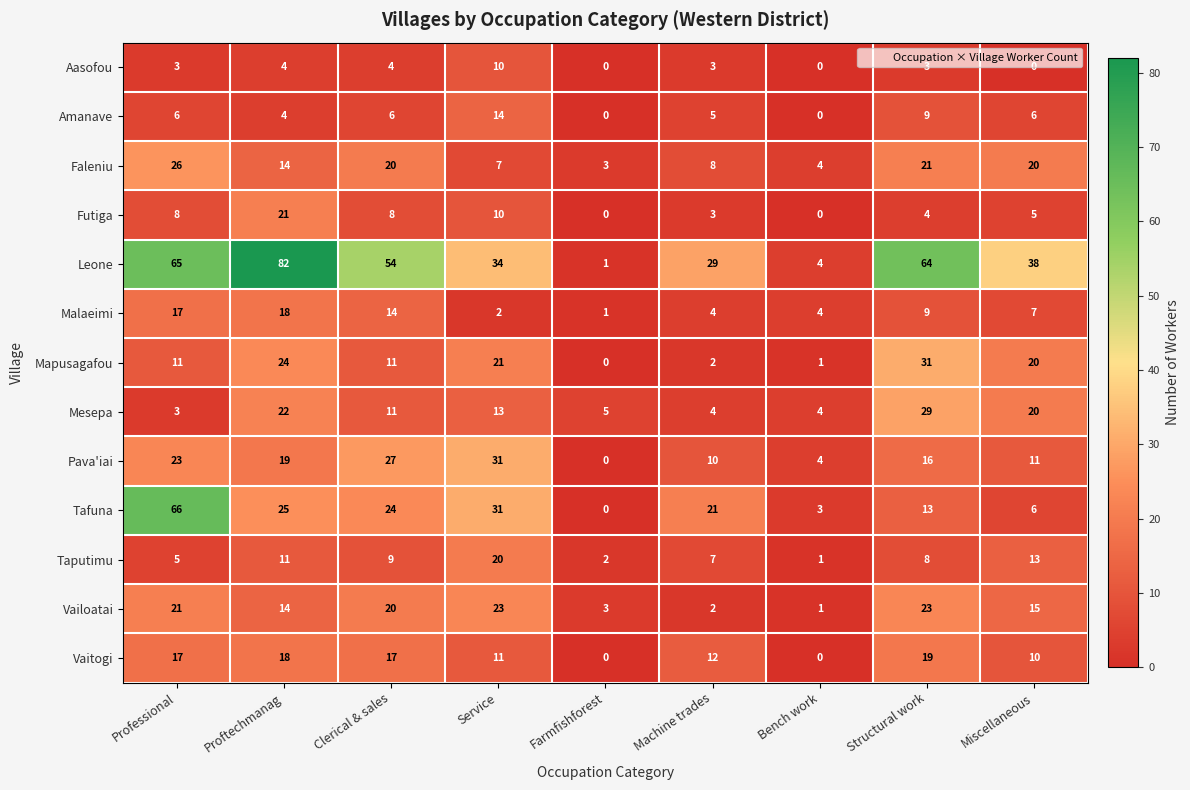

Which series has the largest range (max minus min)?

Leone